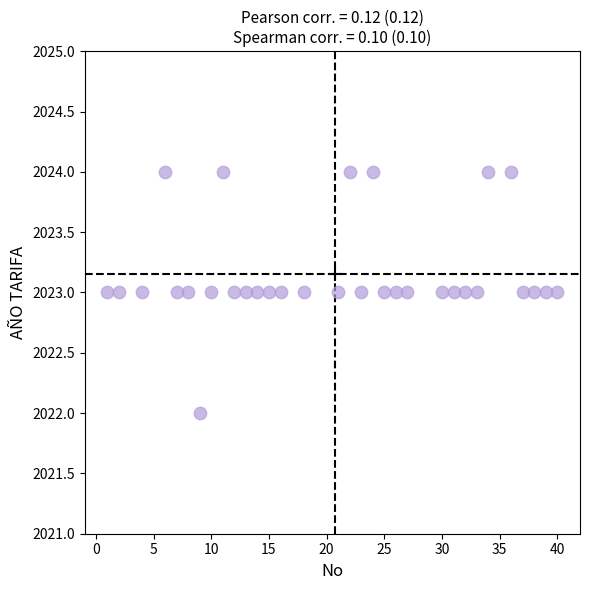

What is the range of X values (max minus min)?

39